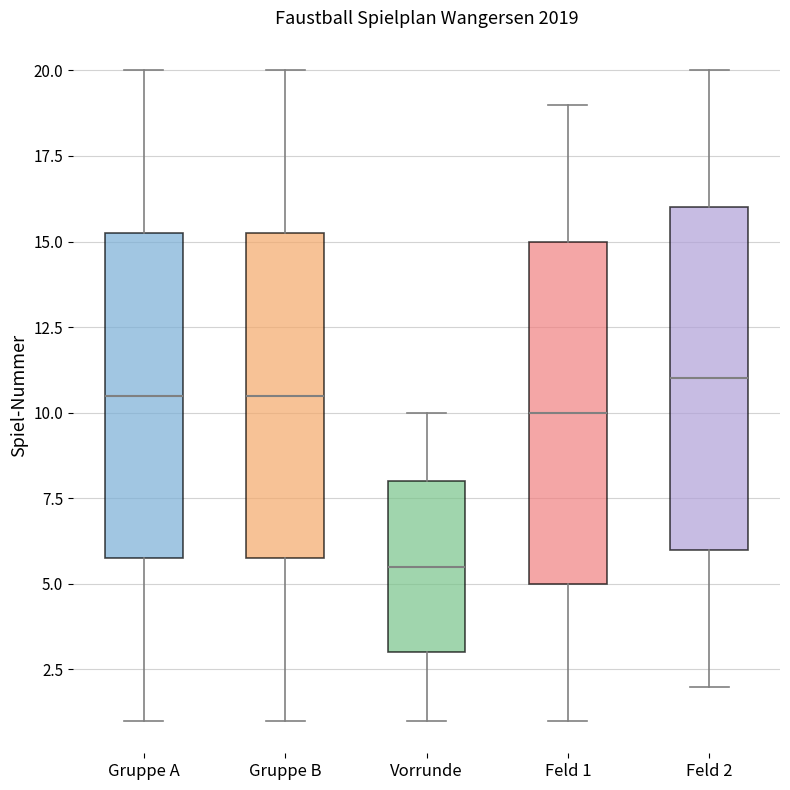

Which box's median line is the highest?

Feld 2